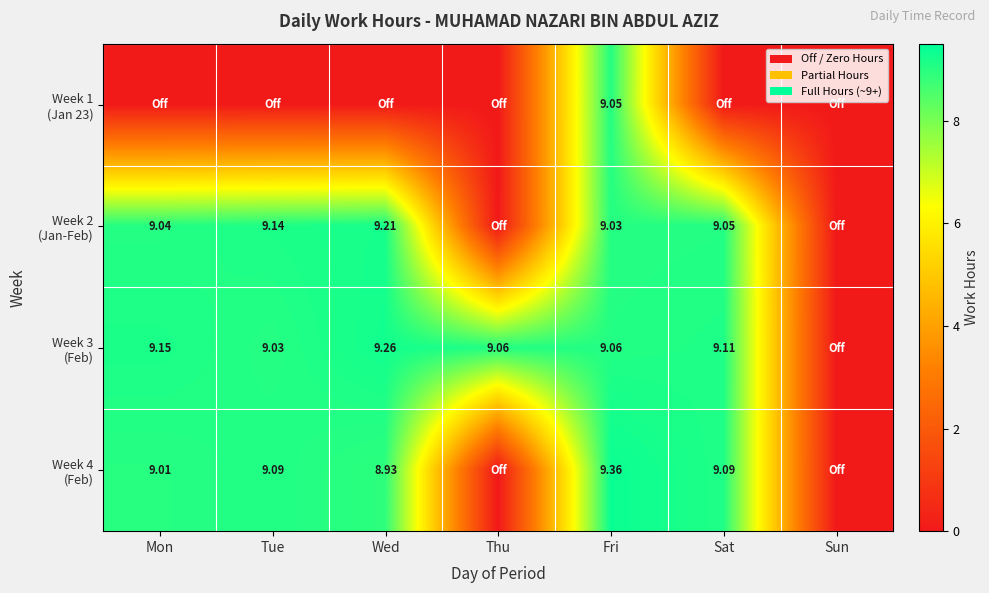

What is the difference between the second highest and minimum values in the Week 3 (Feb) series?

9.2